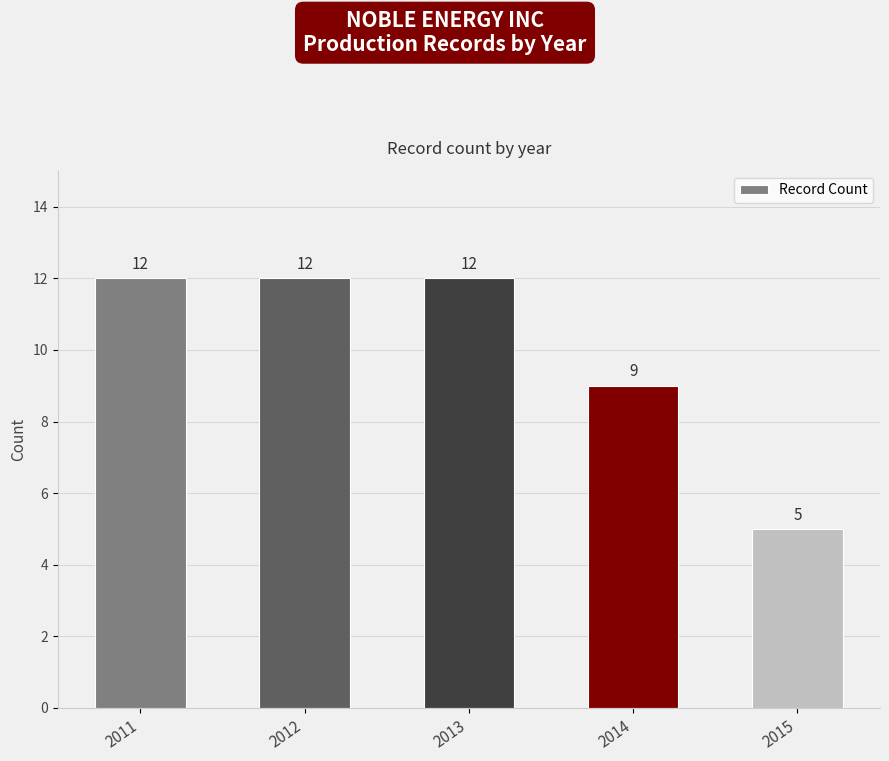

Read the value at 2014.

9